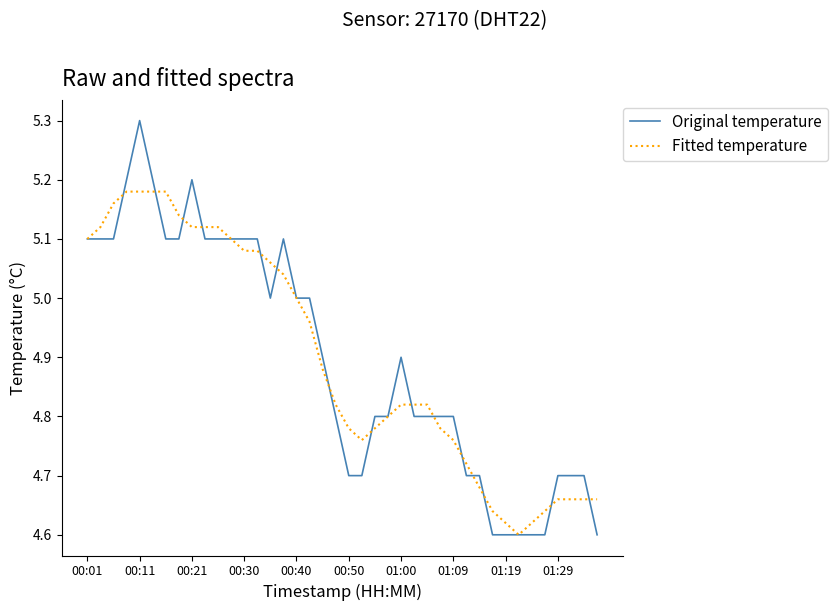

What is the maximum value for Original temperature?

5.3